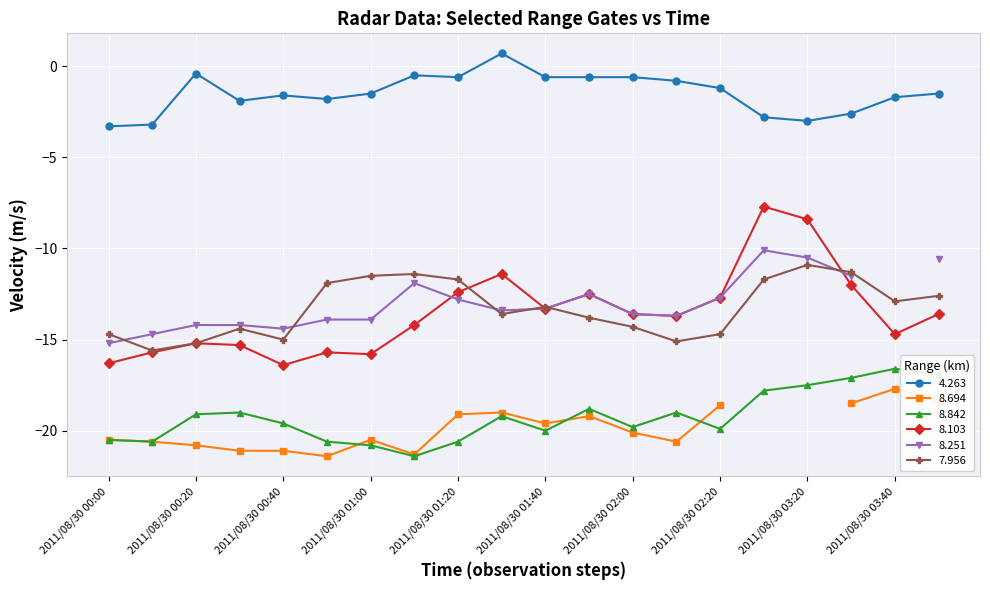

True or false: 4.263 has a value of -0.4 at 2011/08/30 00:30.

False